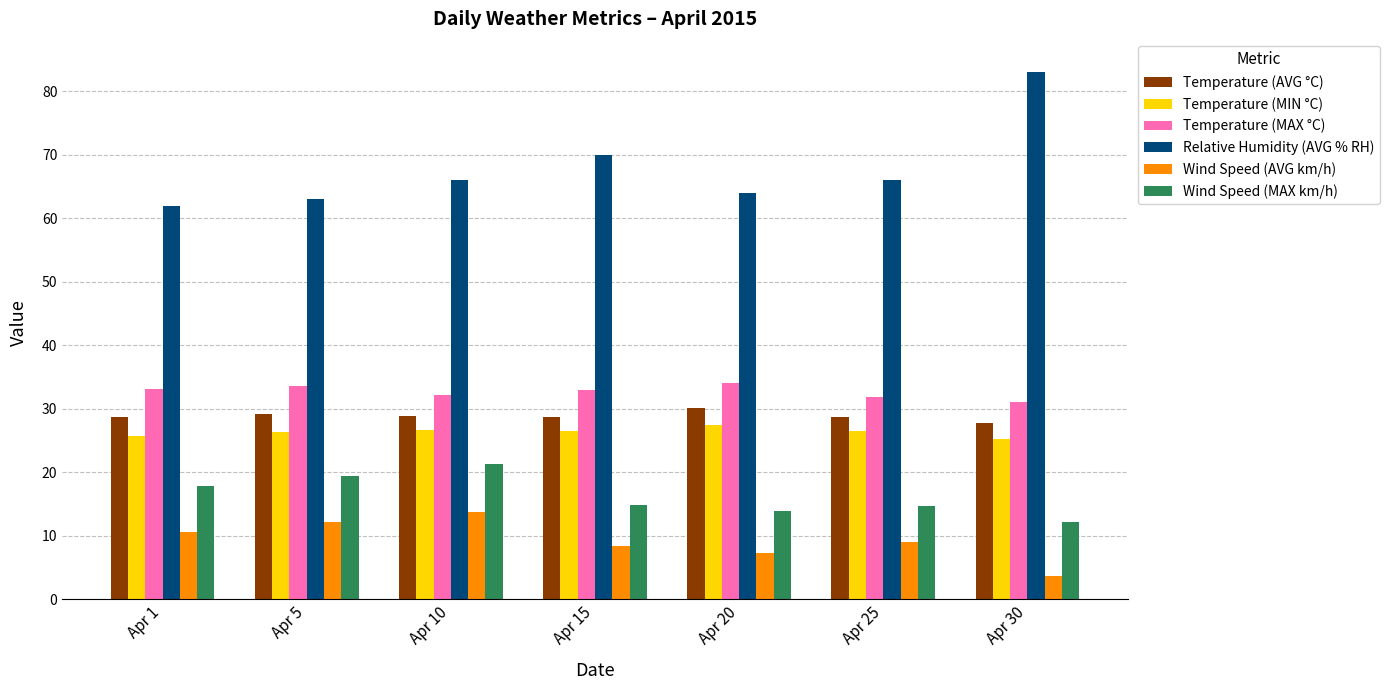

What is the approximate value of Relative Humidity (AVG % RH) at Apr 5?

63.0